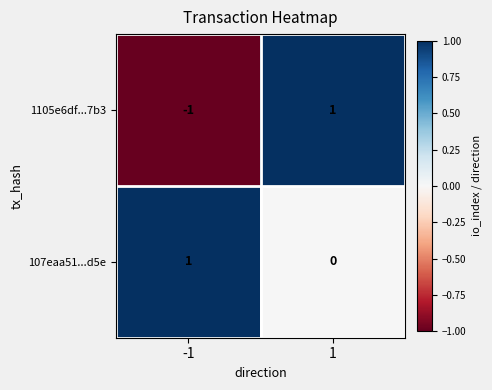

Which series has the largest total across all categories?

107eaa51...d5e